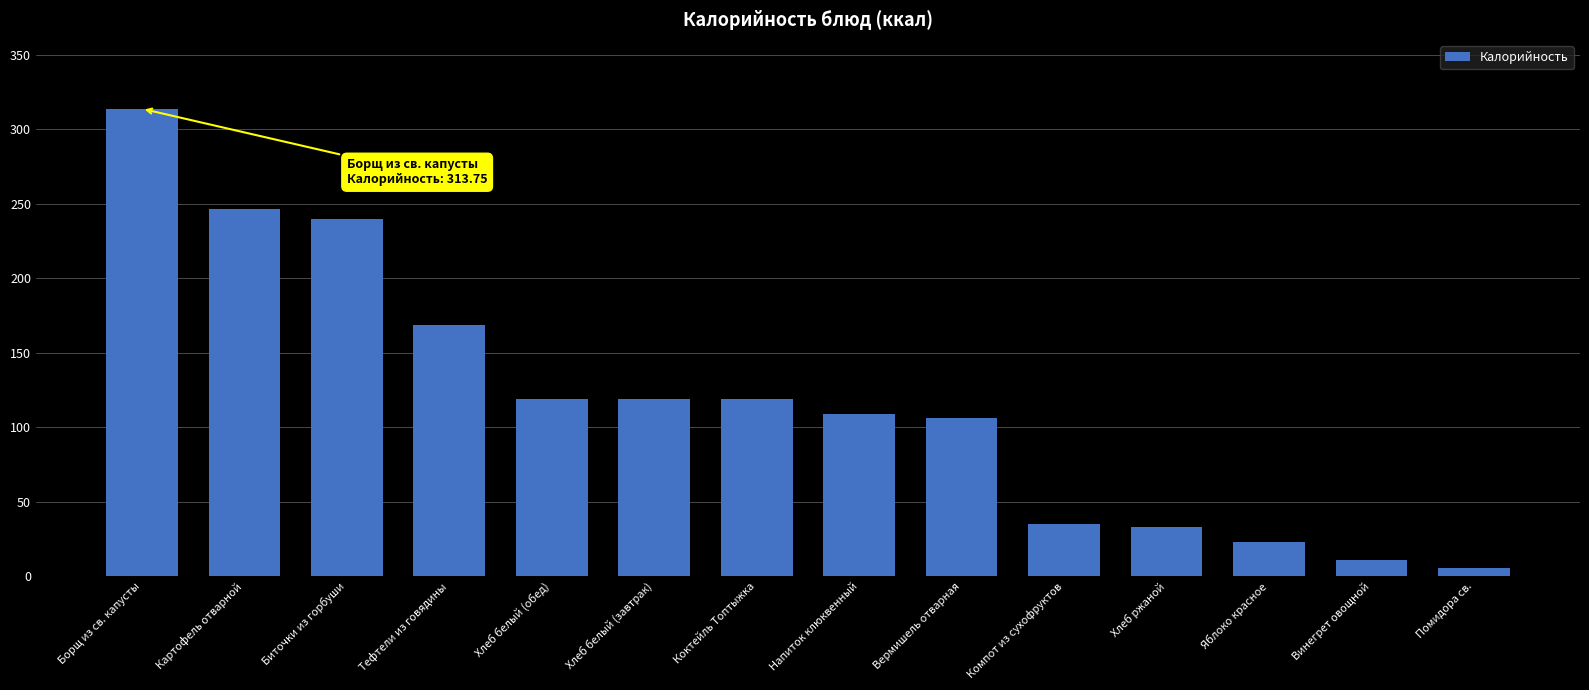

What is the change in value from Тефтели из говядины to Помидора св.?

-163.0